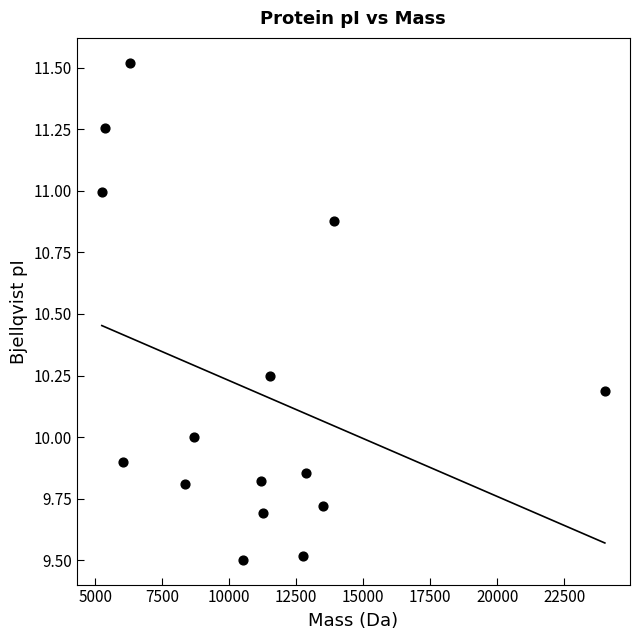

What is the range of Y values (max minus min)?

2.0